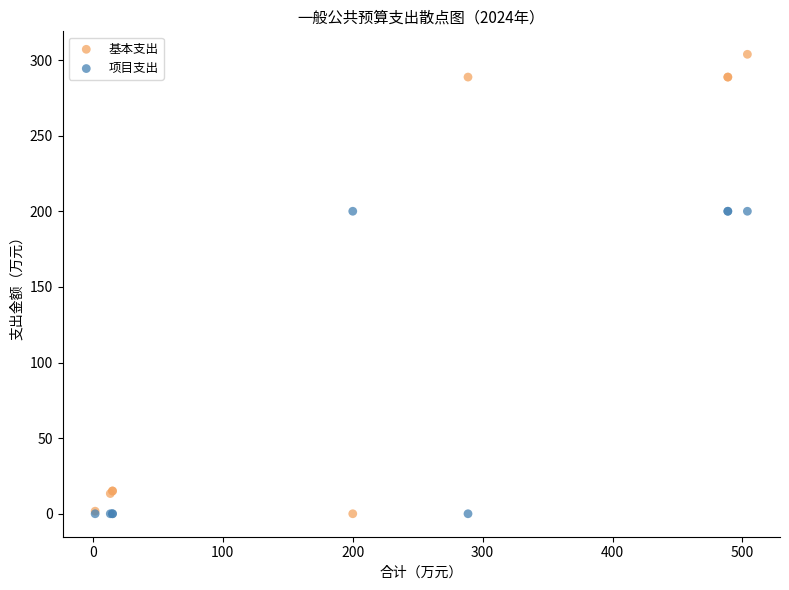

Which series contains the highest Y value?

基本支出